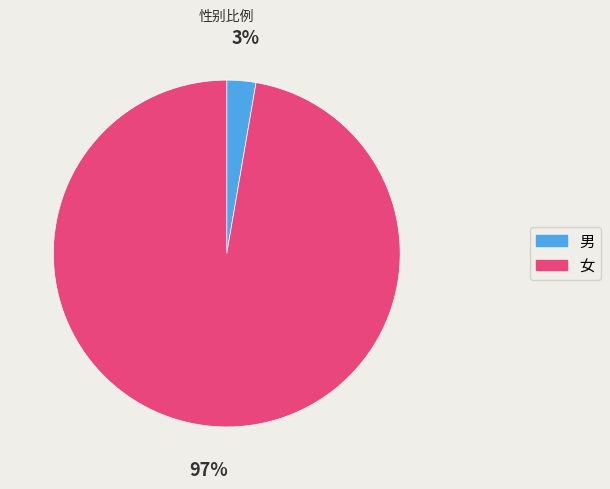

Is 男 the majority of the pie?

No